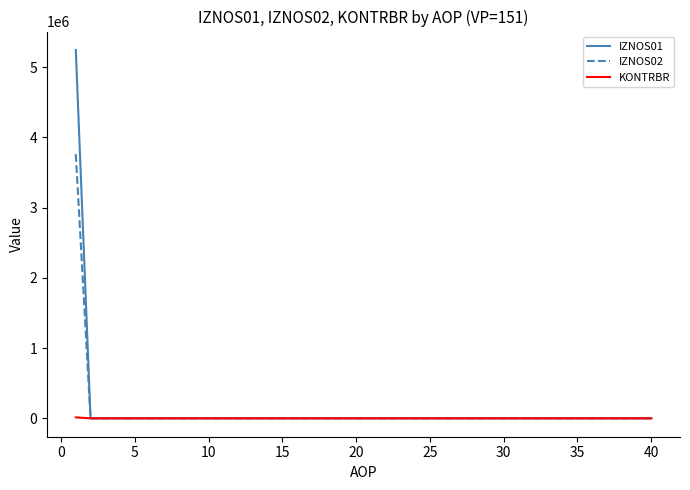

Which series has the widest spread of values?

IZNOS01